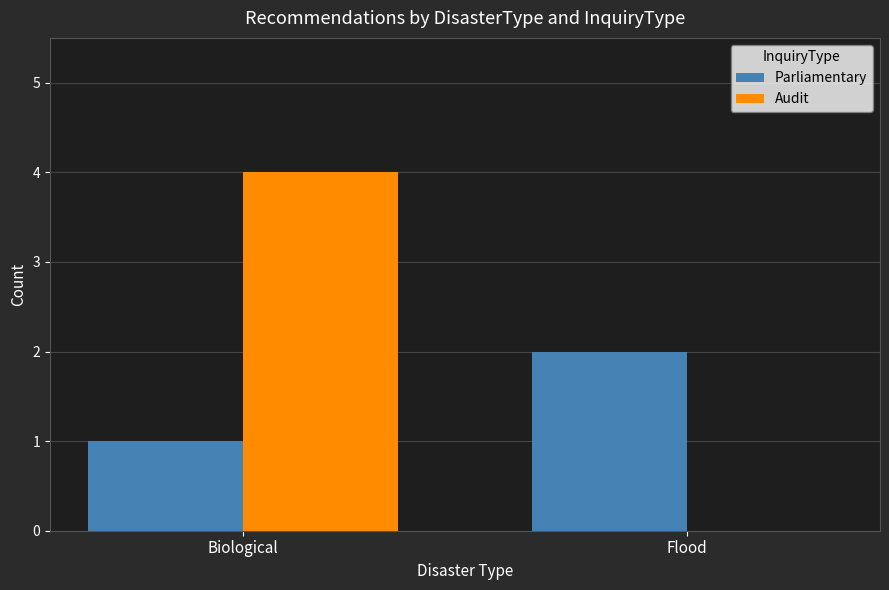

What is the sum of all Parliamentary values?

3